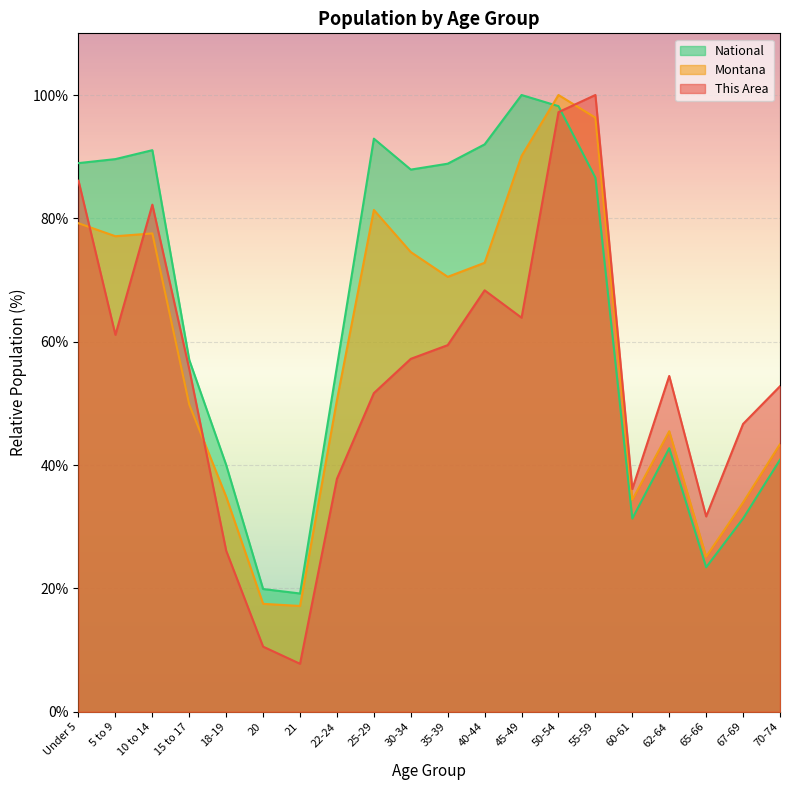

True or false: This Area has a value of 18.5 at 20.

False